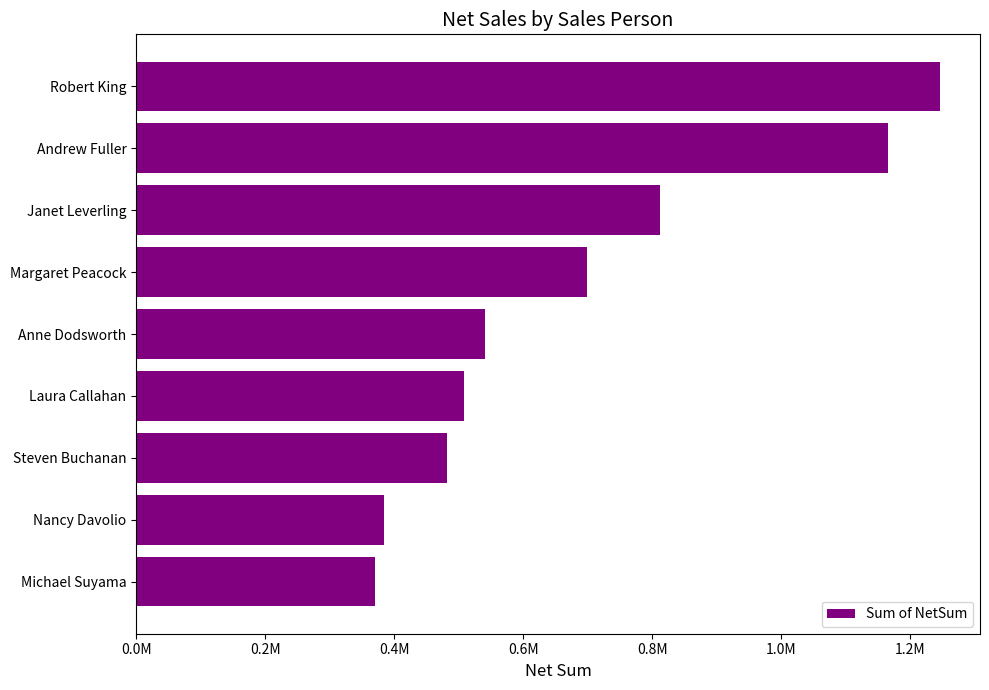

Where is the data nearest to the value 807624?

Janet Leverling